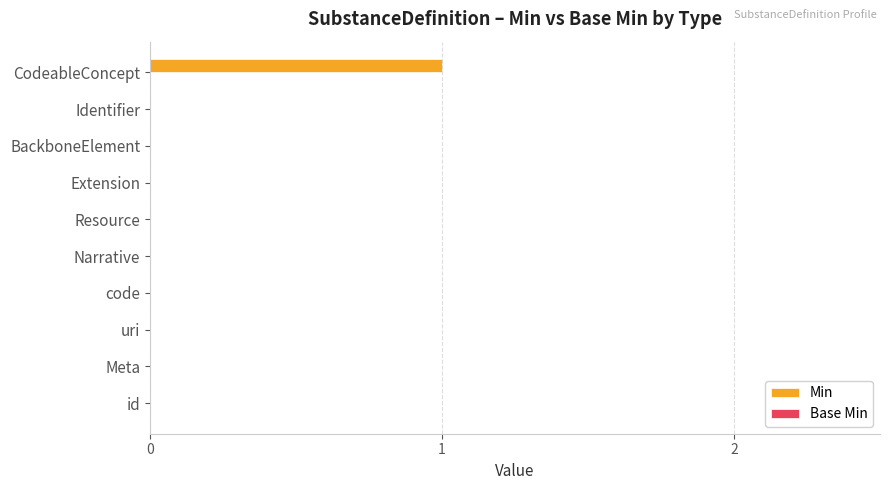

The value at code is 1. True or false?

False